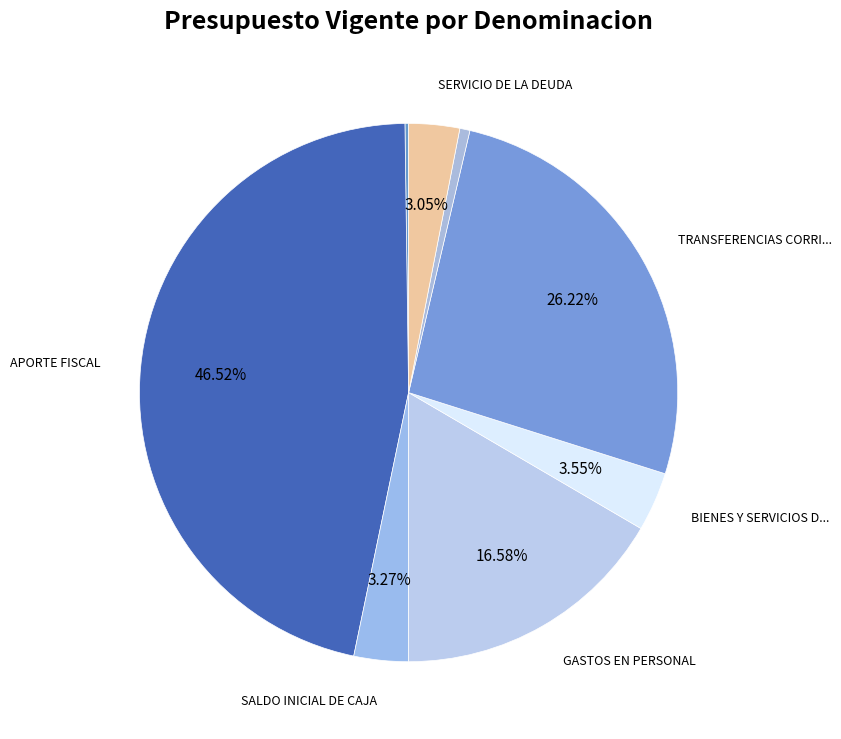

To the nearest percent, what is the average slice percentage?

12%